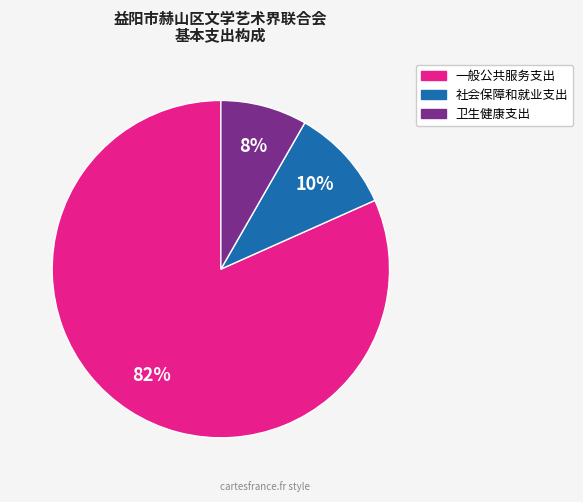

Between 社会保障和就业支出 and 卫生健康支出, which is larger?

社会保障和就业支出